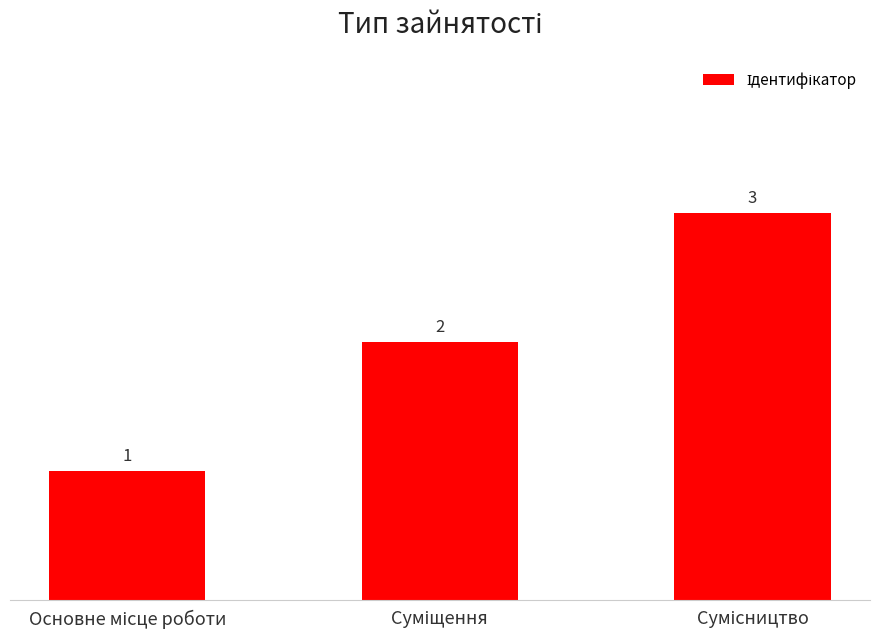

Does the chart contain stacked bars?

No